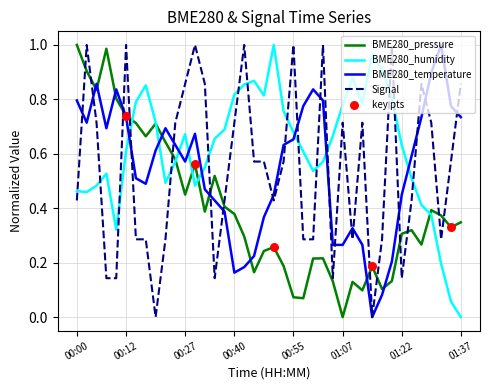

True or false: BME280_humidity and BME280_temperature intersect in this chart.

True